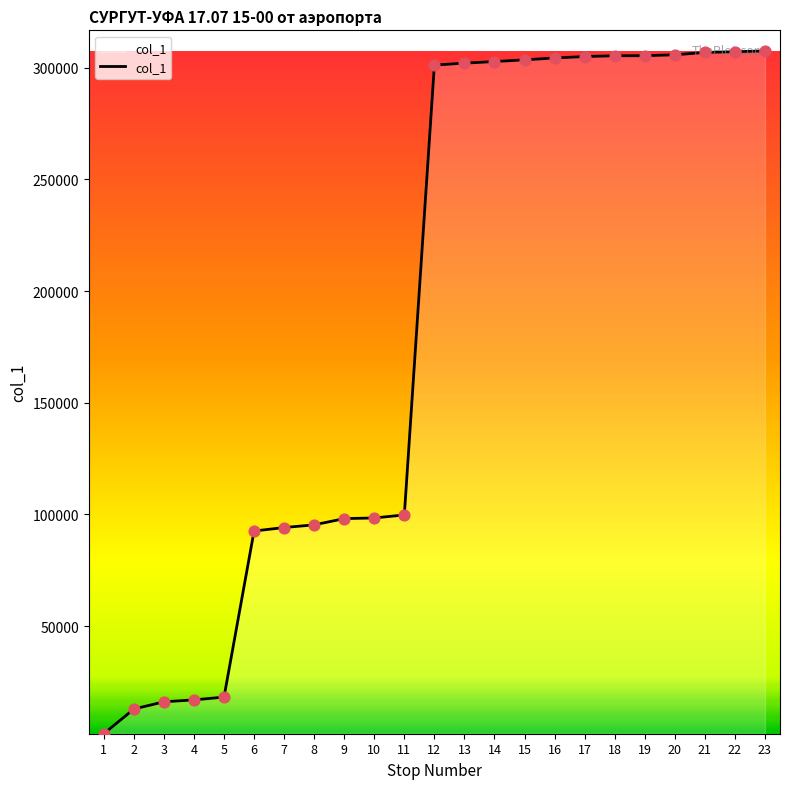

Between 23 and 4, which is larger?

23